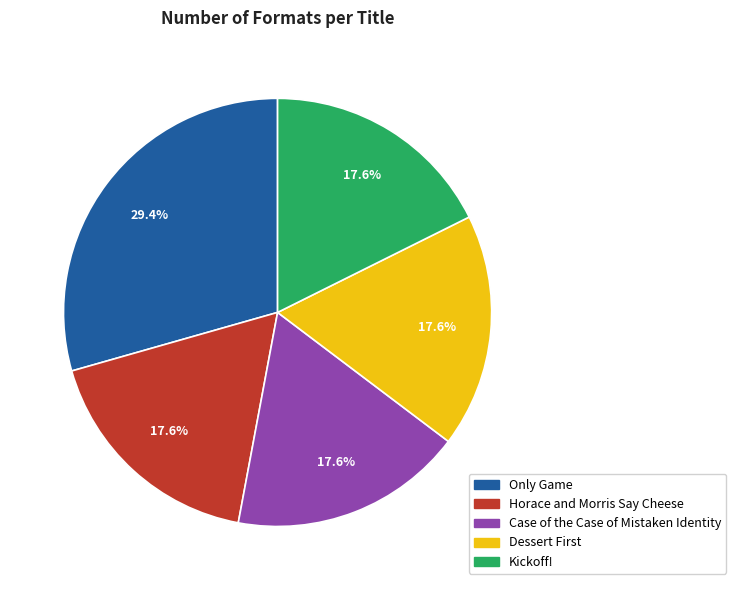

Count the number of slices in the pie.

5